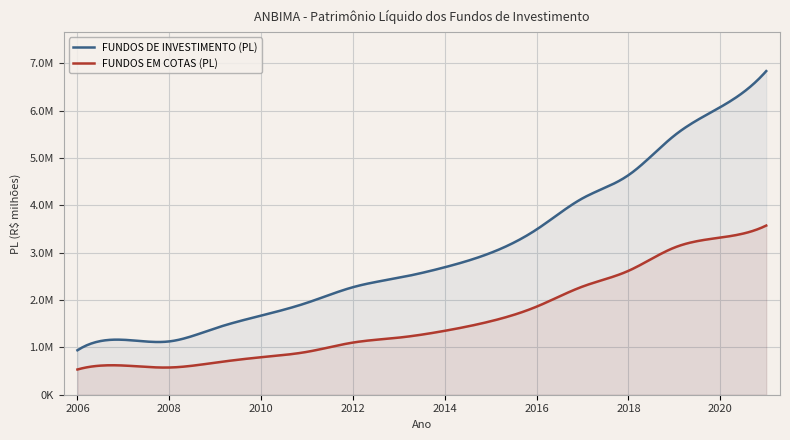

What is the spread (max minus min) of values at 2007?

543898.7